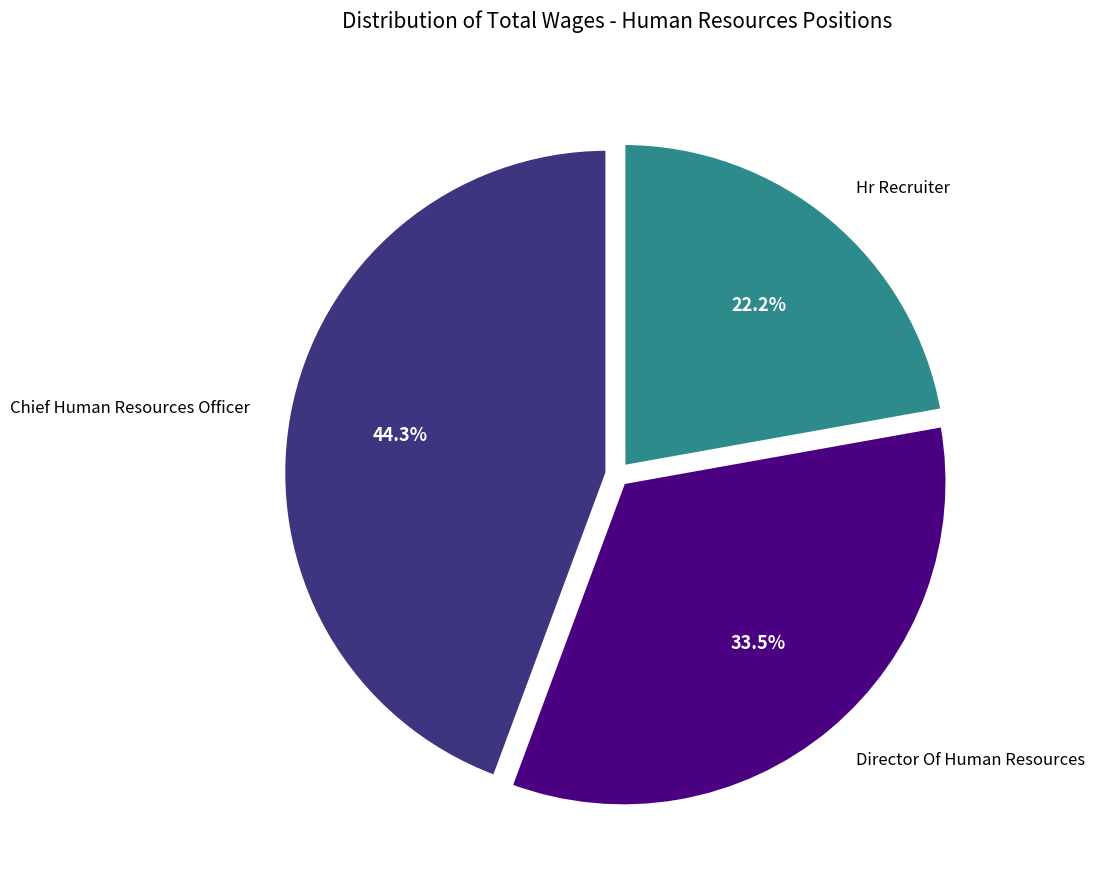

Combined, do Director Of Human Resources and Chief Human Resources Officer account for over 50%?

Yes